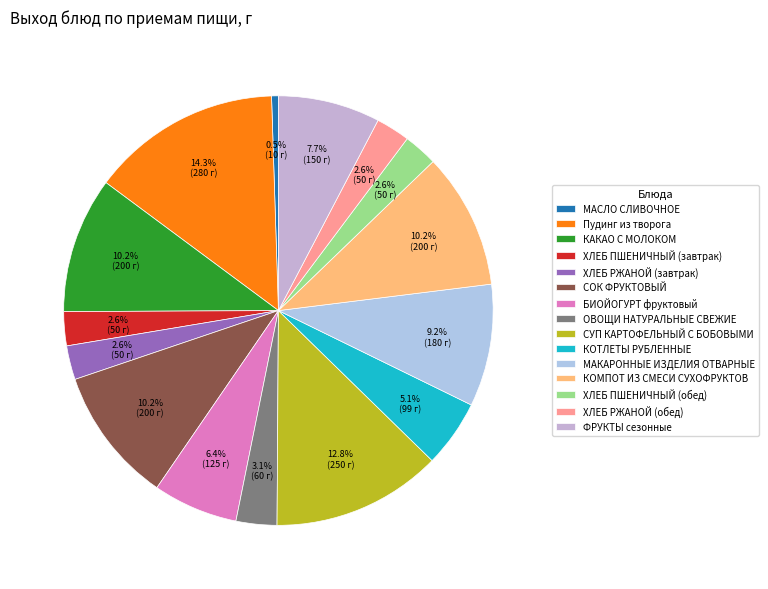

Combined, do БИОЙОГУРТ фруктовый and МАСЛО СЛИВОЧНОЕ account for over 50%?

No